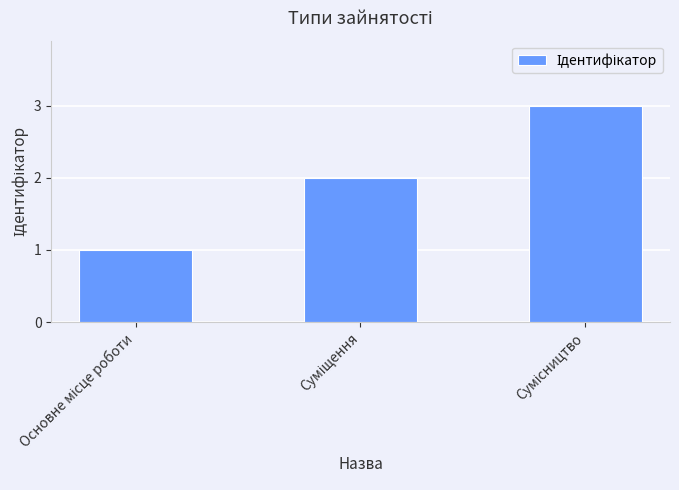

What is the value of the 2nd bar from the left?

2